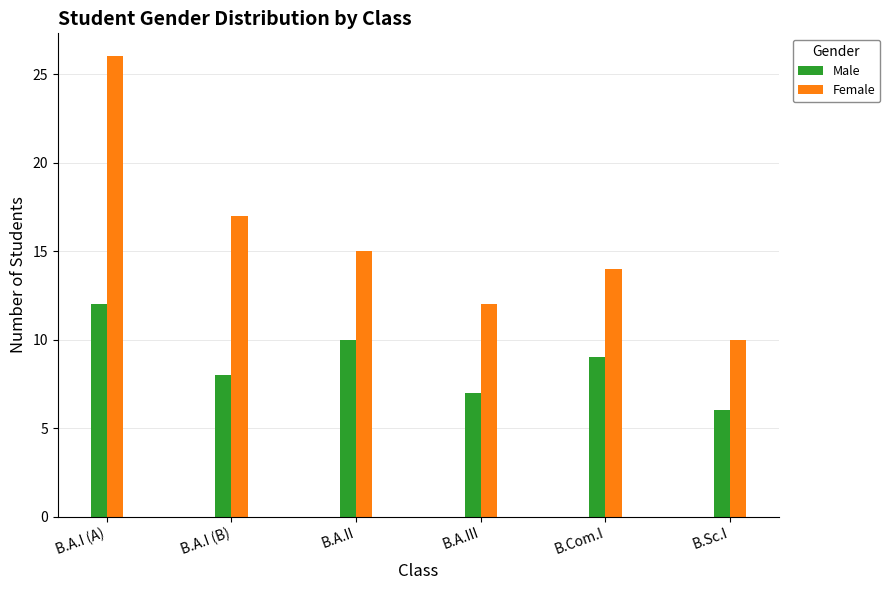

Reading left to right, transcribe all the data shown in this chart.

Male: 12	8	10	7	9	6
Female: 26	17	15	12	14	10